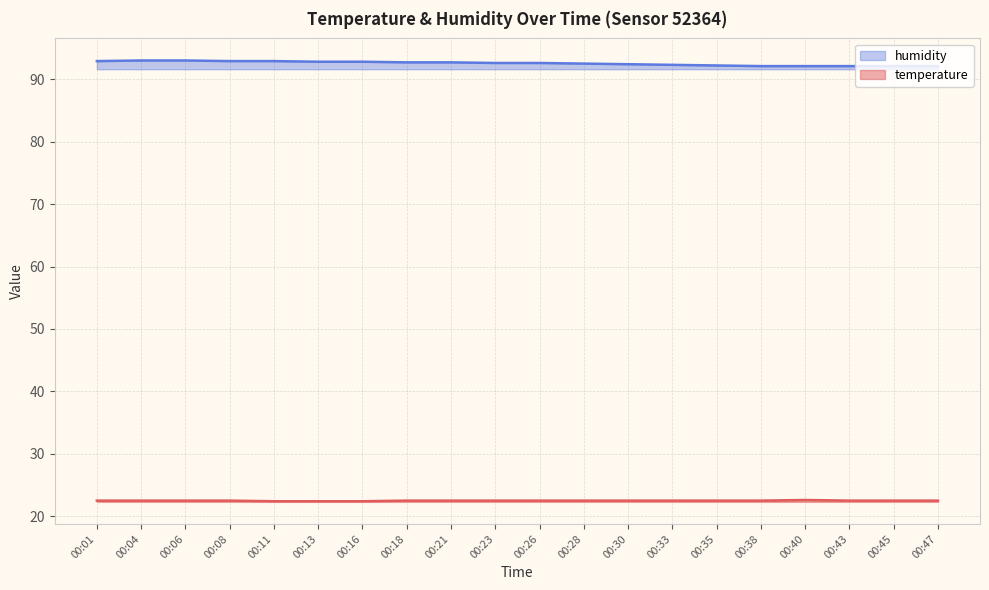

What are all the series names shown in the legend?

humidity, temperature